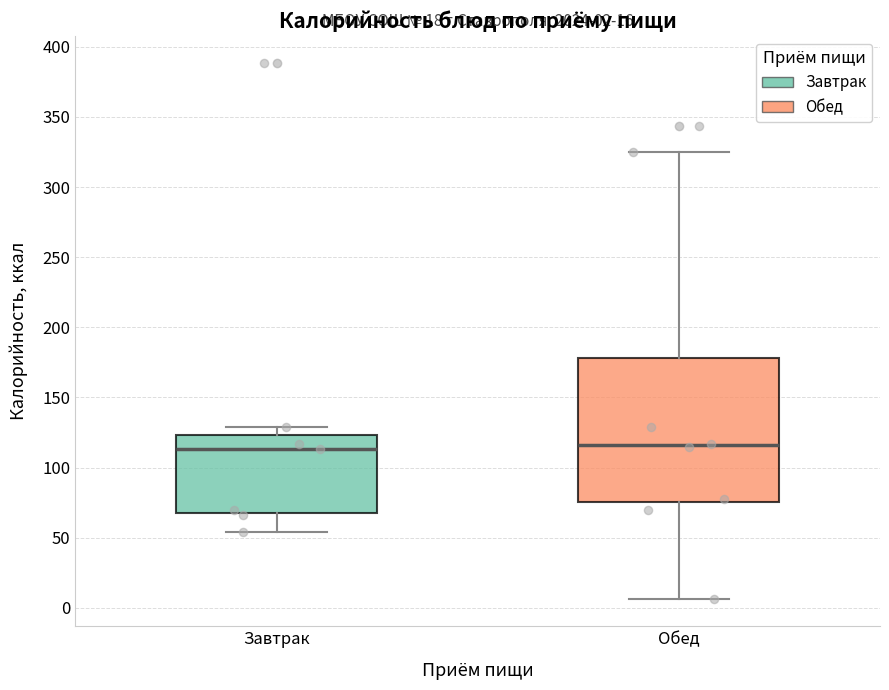

Which box is the tallest, from its lower edge to its upper edge?

Обед